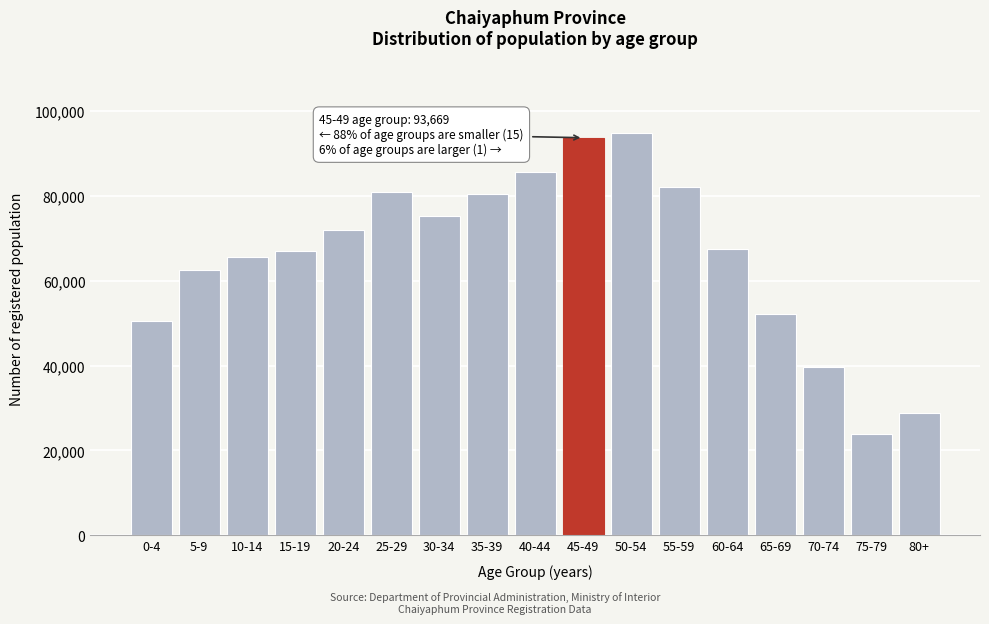

Reading left to right, transcribe all the data shown in this chart.

0-4=50501	5-9=62476	10-14=65660	15-19=66903	20-24=71957	25-29=80875	30-34=75330	35-39=80396	40-44=85640	45-49=93669	50-54=94806	55-59=82025	60-64=67447	65-69=52174	70-74=39727	75-79=23762	80+=28788